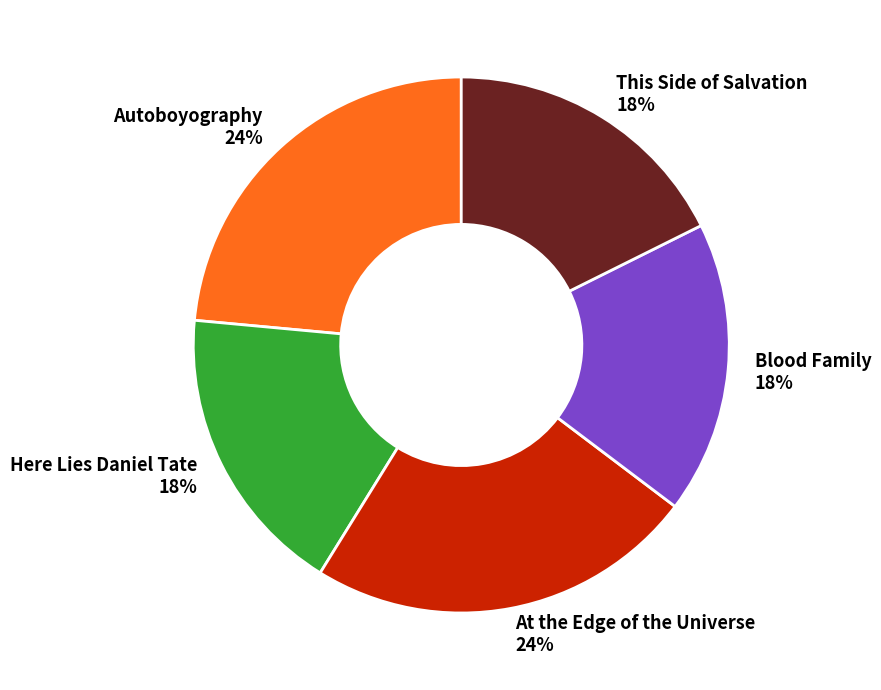

Is This Side of Salvation the majority of the pie?

No